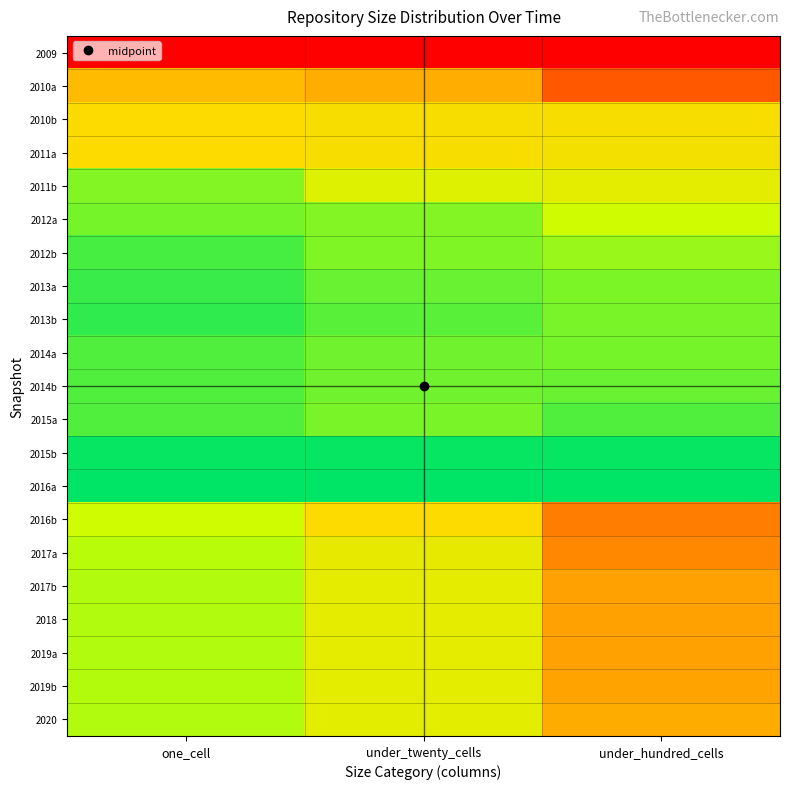

At how many categories does at least one series exceed 0?

3